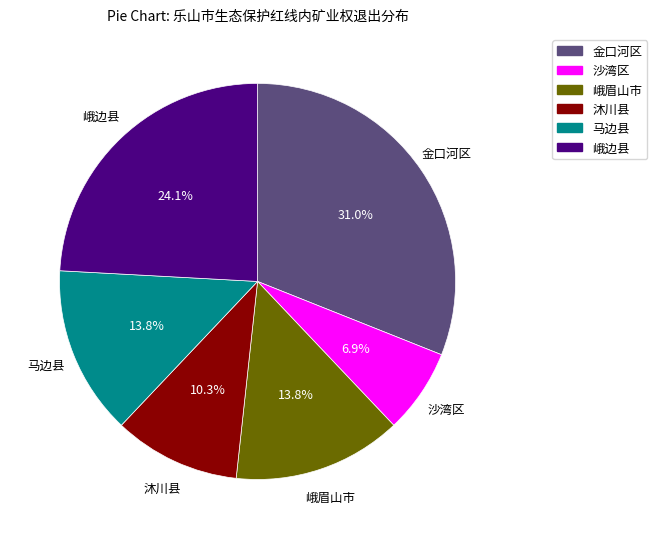

To the nearest percent, what is the difference between the largest and smallest slice percentages?

24%